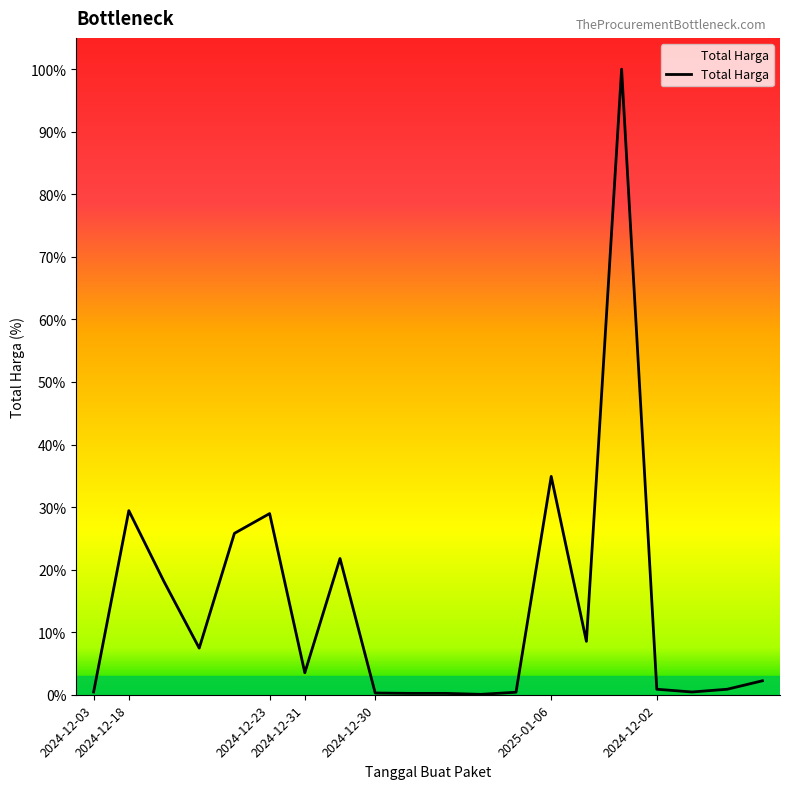

What is the greatest value displayed?

100.0